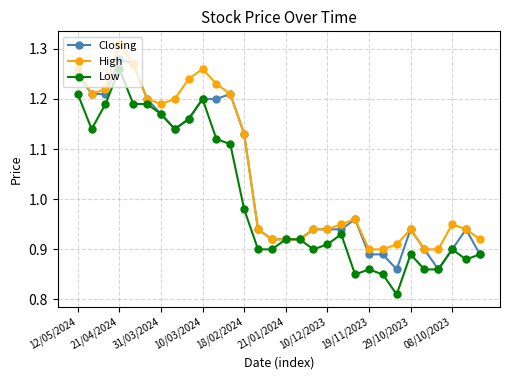

True or false: Closing has more than 1 interior local peaks.

True